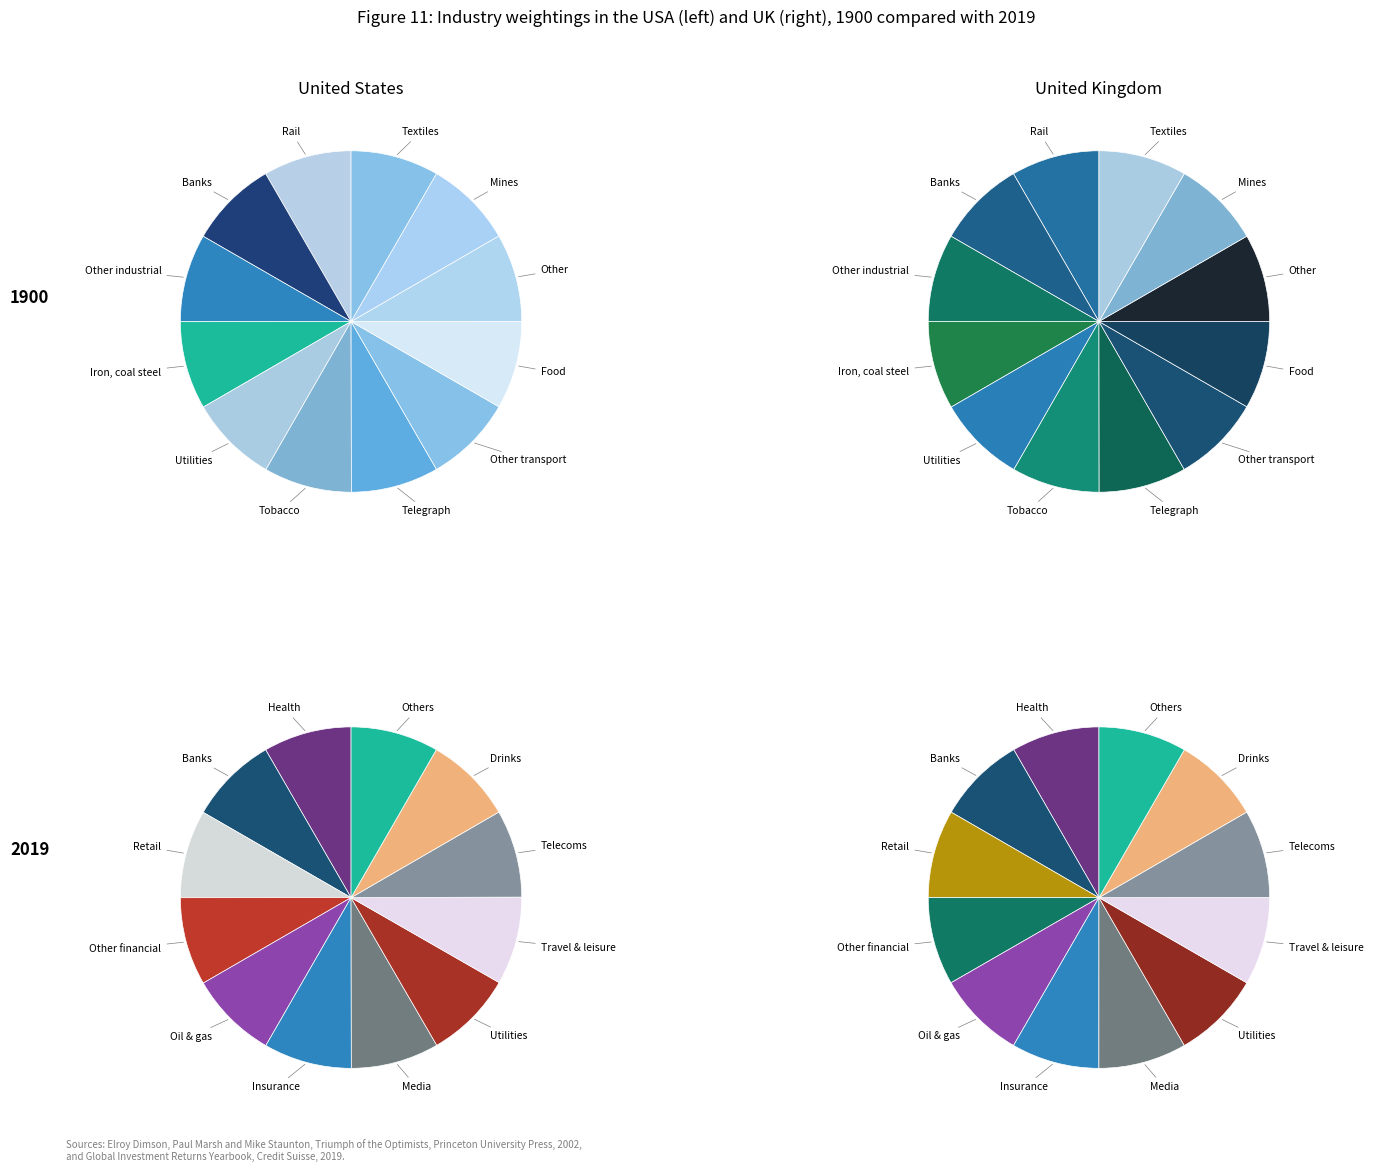

To the nearest percent, what percentage of the pie is 3?

8%